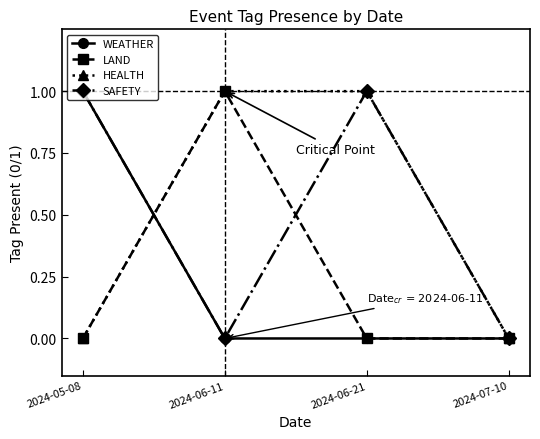

What position from the left is 2024-06-11?

2